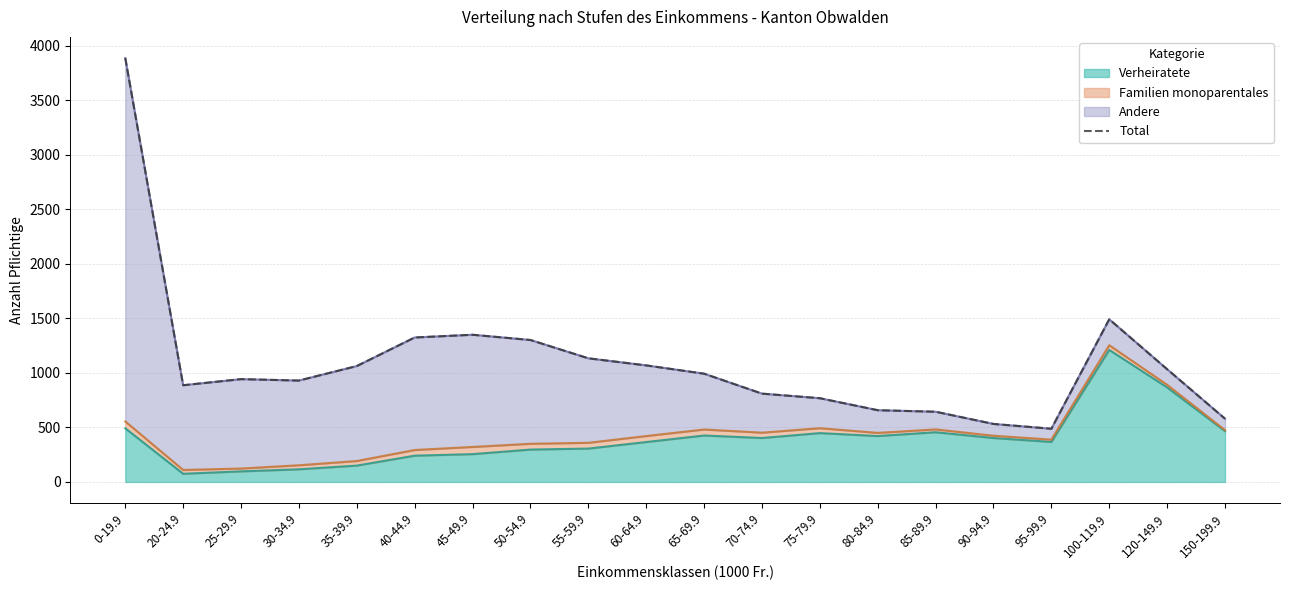

What is the sum of the values at 150-199.9 and 90-94.9?

1112